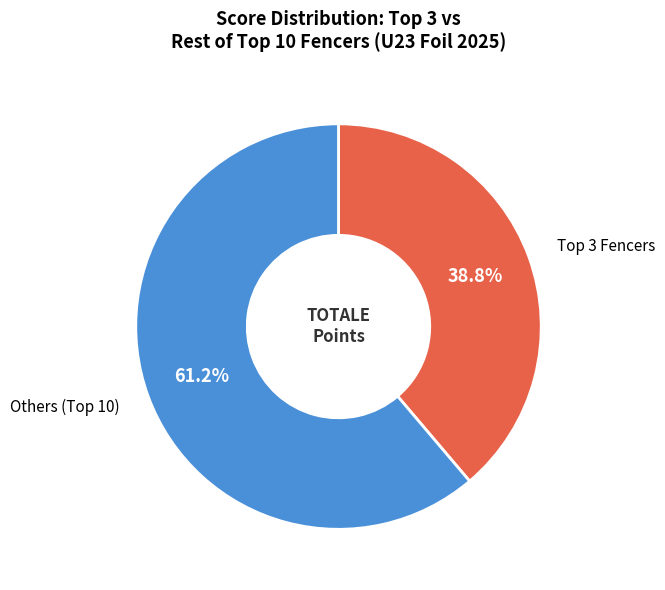

Is there any slice that represents more than half of the pie?

Yes